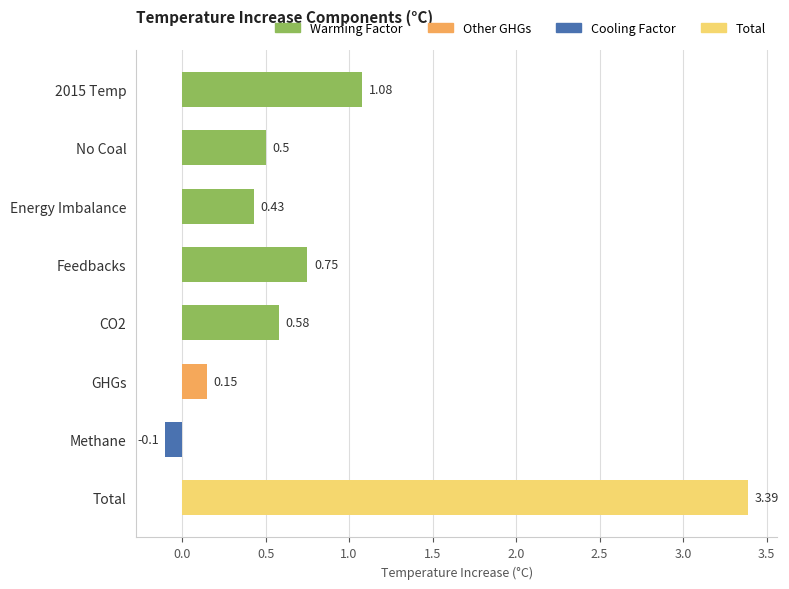

Rank the categories by value from lowest to highest.

Methane, GHGs, Energy Imbalance, No Coal, CO2, Feedbacks, 2015 Temp, Total